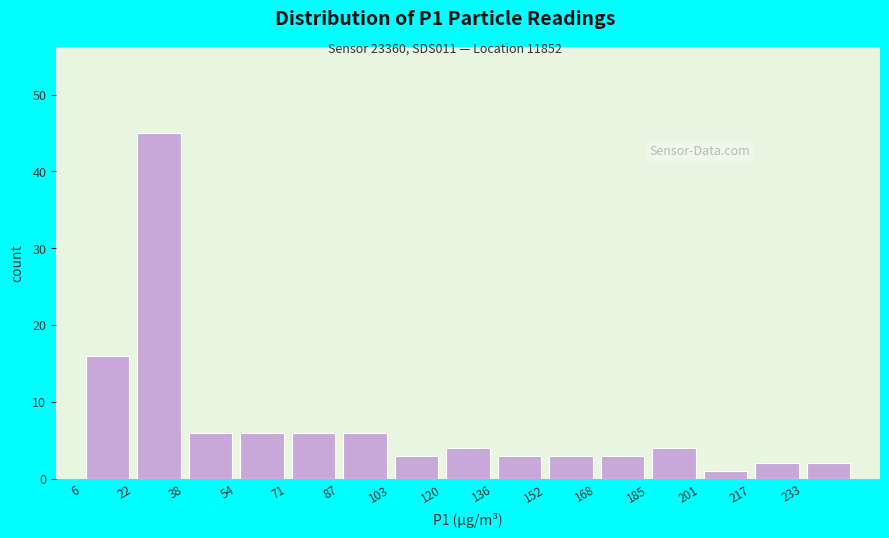

Over which range of the x-axis is the bar tallest?

22 to 38